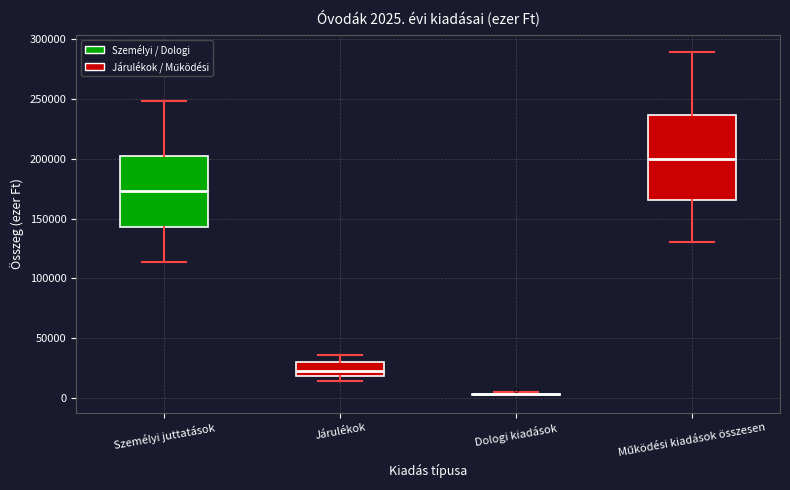

Comparing the boxes themselves (not the whiskers), which one is the tallest?

Működési kiadások összesen